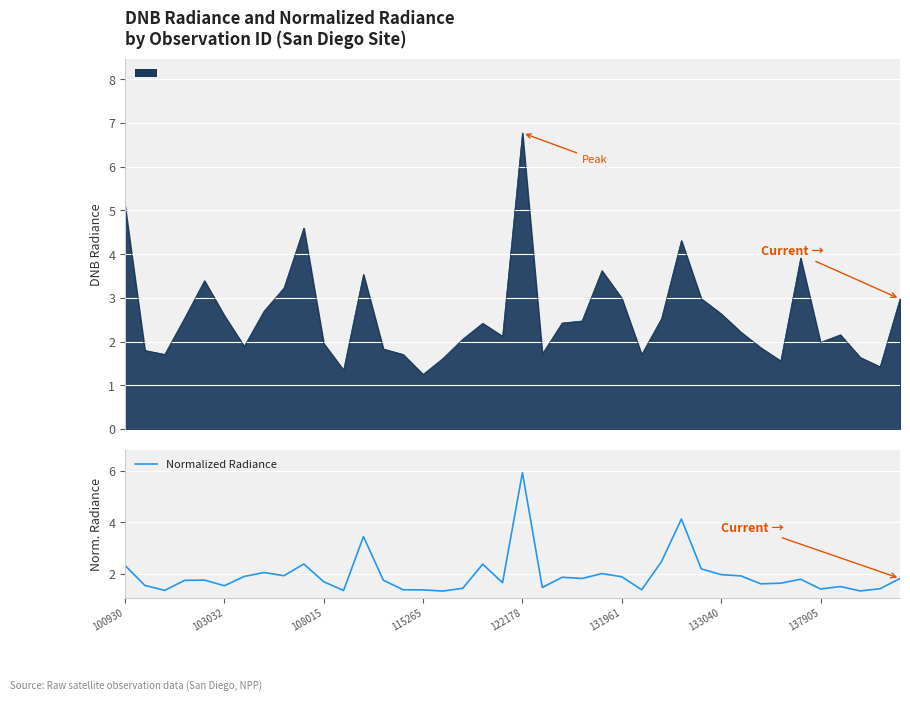

Is it true that Normalized Radiance equals 2.6 at 103032?

False